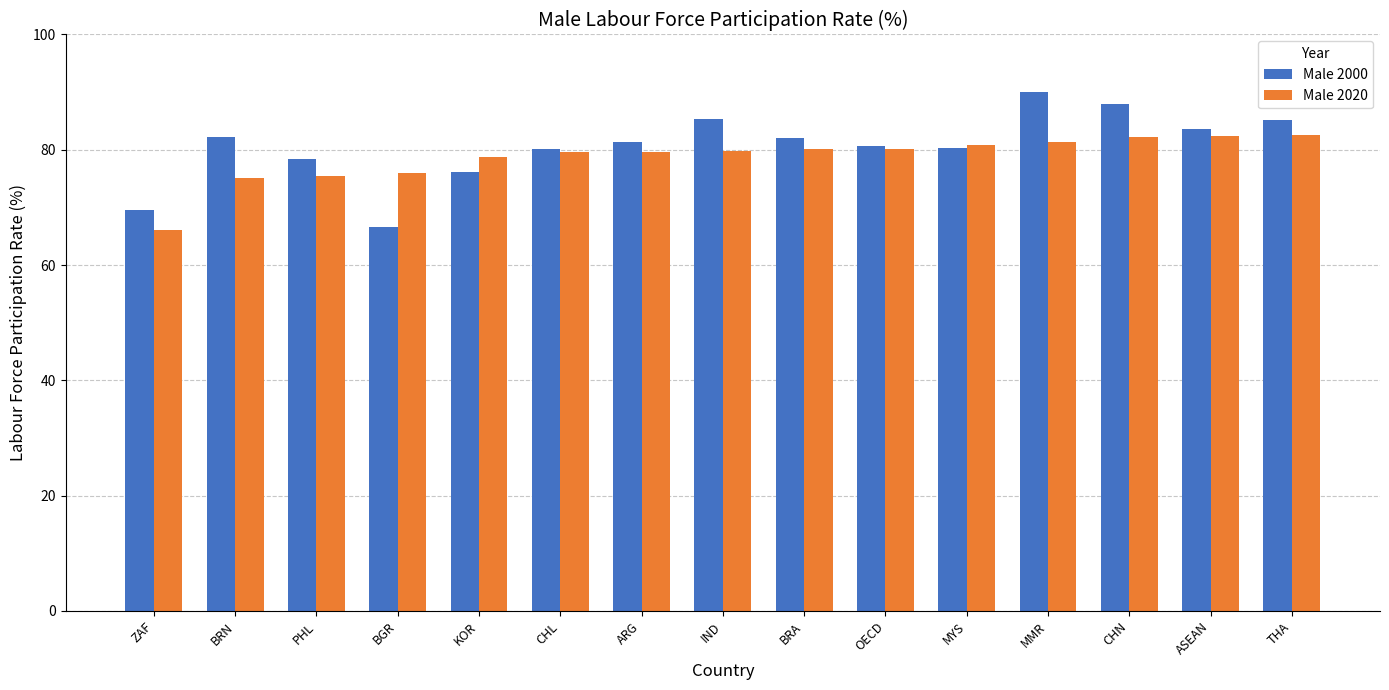

At BRN, list the series in order from smallest to largest.

Male 2020, Male 2000